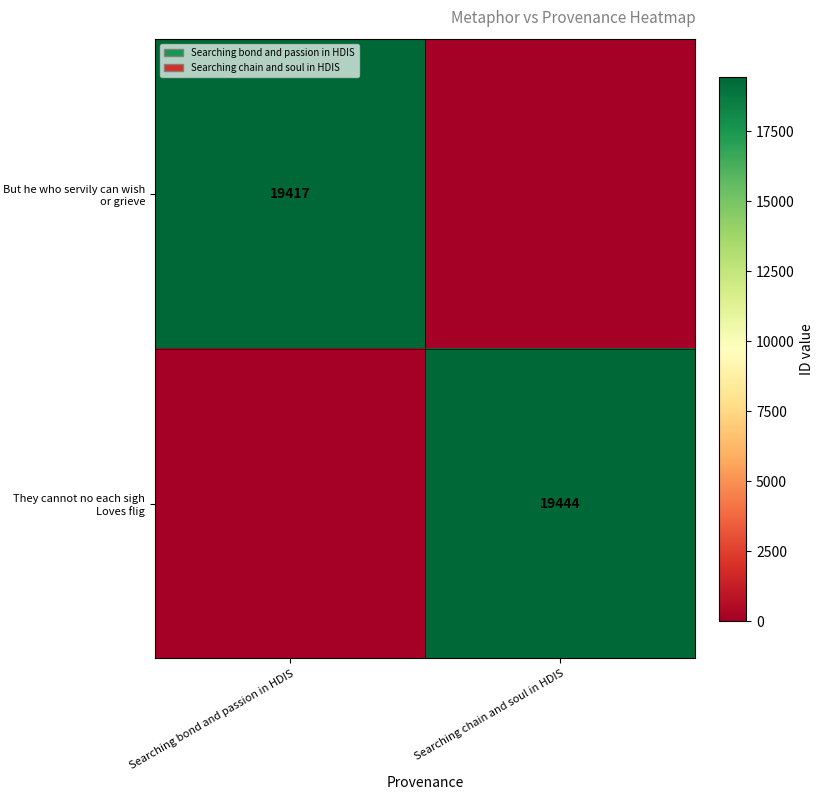

The They cannot no each sigh Loves flig series shows 13205 at Searching chain and soul in HDIS. True or false?

False